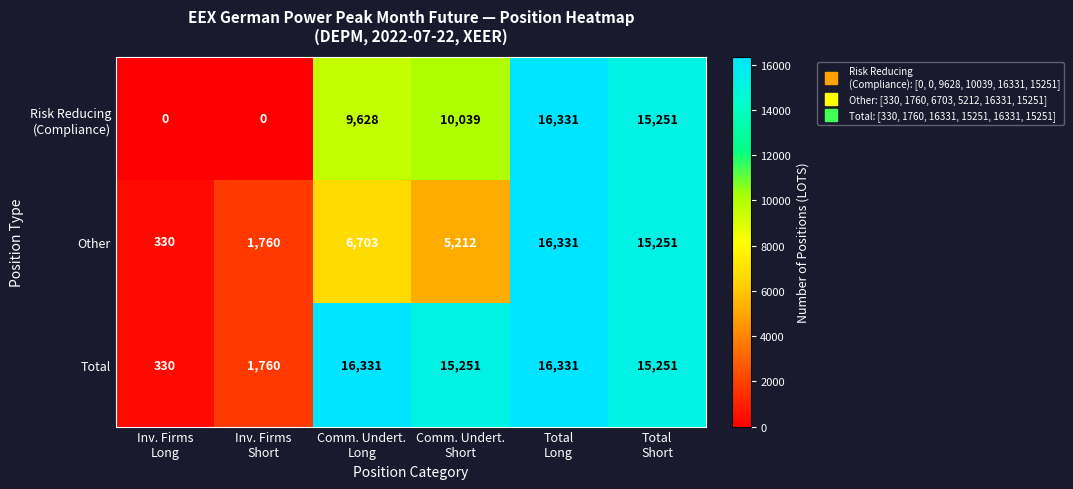

What is the difference between the second highest and minimum values in the Total series?

16001